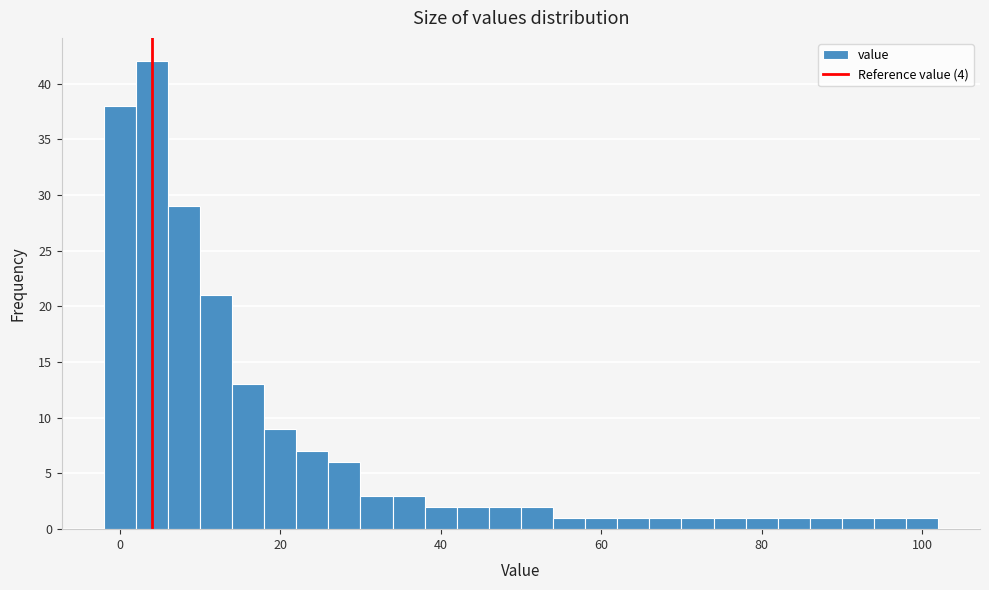

Around what value on the x-axis is the tallest bar? Give the approximate position of its centre, as read against the axis.

4